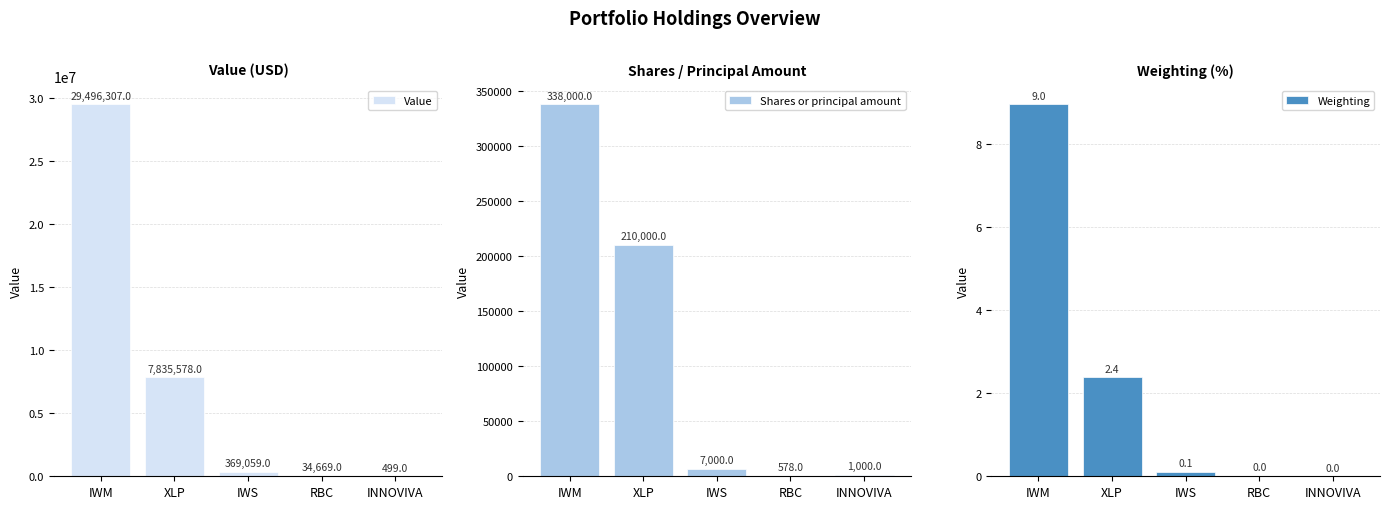

How many values in the Shares or principal amount series are below 7000?

2